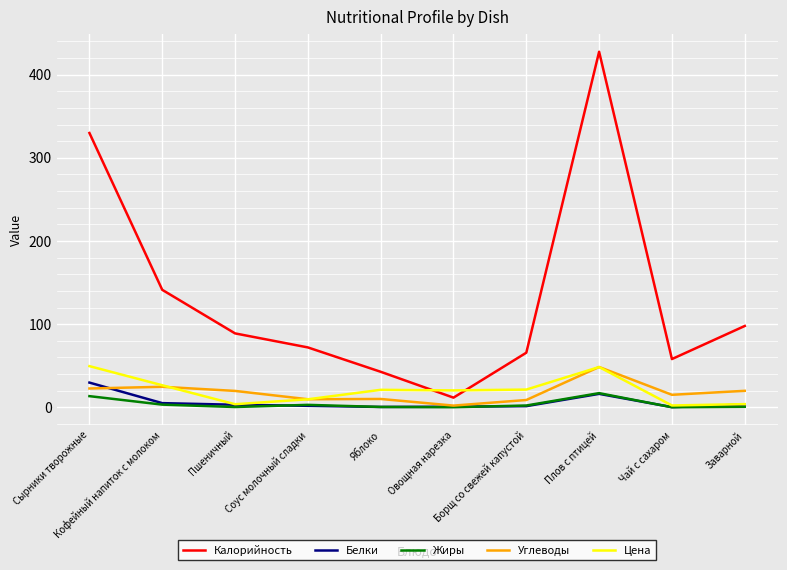

True or false: Углеводы and Белки intersect in this chart.

True